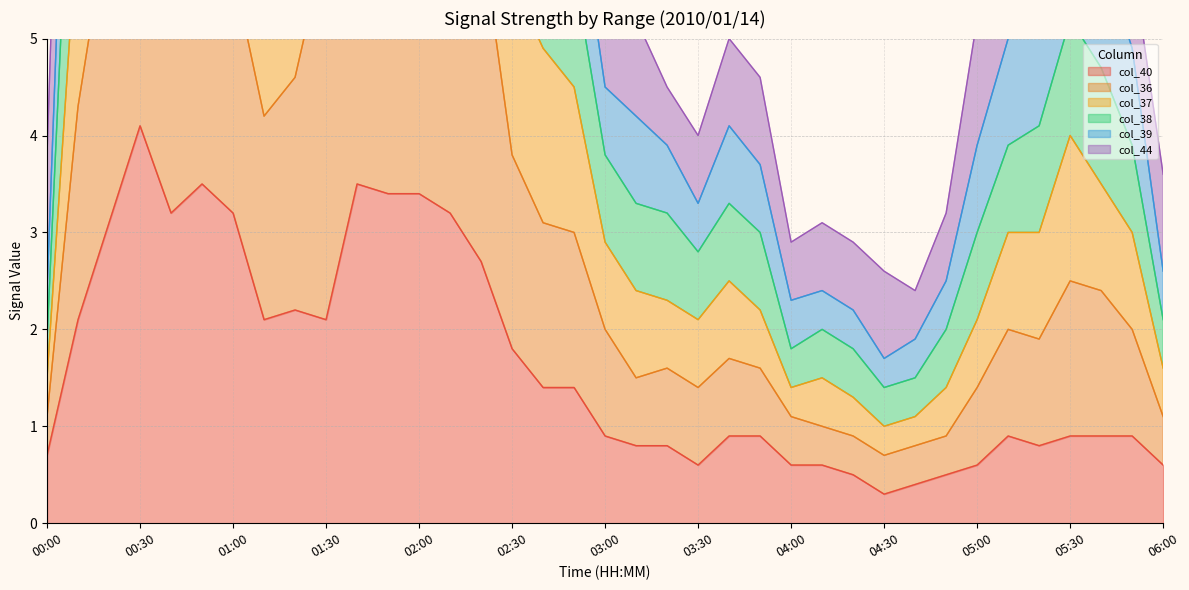

The col_40 series shows 0.4 at 03:00. True or false?

False